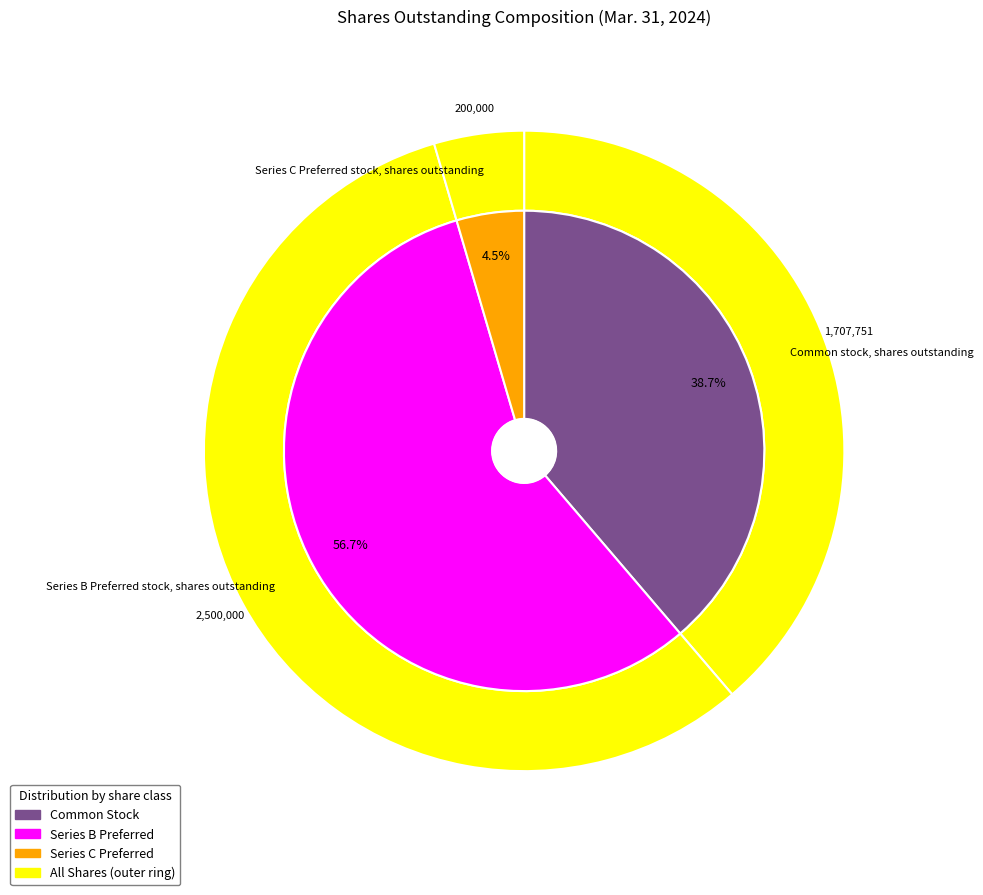

To the nearest percent, what is the average slice percentage?

33%